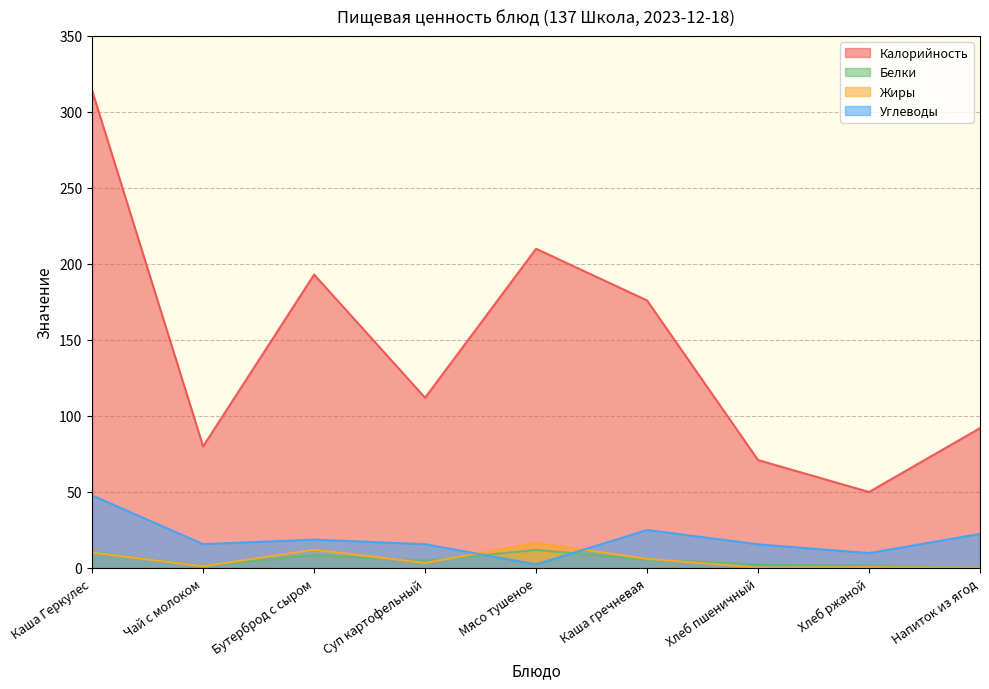

Reading left to right, extract all data points from this chart.

Калорийность: Каша Геркулес=314.0	Чай с молоком=80.0	Бутерброд с сыром=193.0	Суп картофельный=112.0	Мясо тушеное=210.0	Каша гречневая=176.0	Хлеб пшеничный=71.0	Хлеб ржаной=50.0	Напиток из ягод=92.0
Белки: Каша Геркулес=10.4	Чай с молоком=1.5	Бутерброд с сыром=8.5	Суп картофельный=4.8	Мясо тушеное=11.9	Каша гречневая=5.5	Хлеб пшеничный=2.3	Хлеб ржаной=1.5	Напиток из ягод=0.1
Жиры: Каша Геркулес=10.1	Чай с молоком=1.1	Бутерброд с сыром=12.0	Суп картофельный=3.4	Мясо тушеное=16.5	Каша гречневая=6.0	Хлеб пшеничный=0.3	Хлеб ржаной=0.5	Напиток из ягод=0.1
Углеводы: Каша Геркулес=47.8	Чай с молоком=15.7	Бутерброд с сыром=18.6	Суп картофельный=15.7	Мясо тушеное=2.4	Каша гречневая=25.0	Хлеб пшеничный=15.6	Хлеб ржаной=9.8	Напиток из ягод=22.4